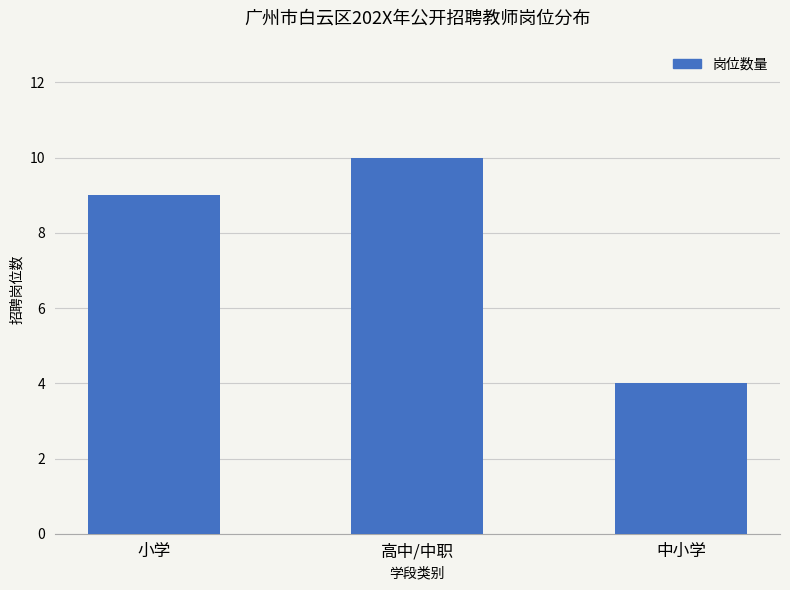

What is the ratio of the value at 小学 to the value at 高中/中职?

0.9